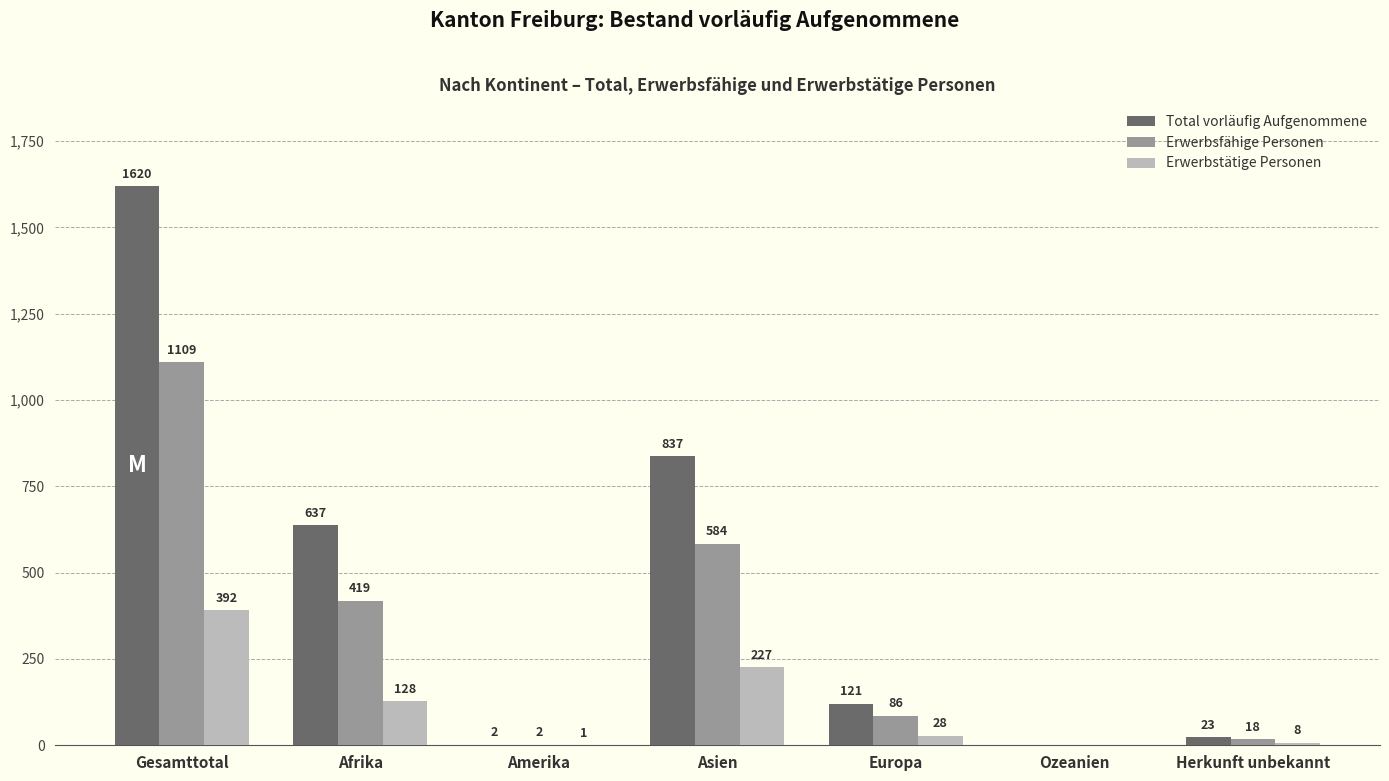

What are all the series names shown in the legend?

Total vorläufig Aufgenommene, Erwerbsfähige Personen, Erwerbstätige Personen